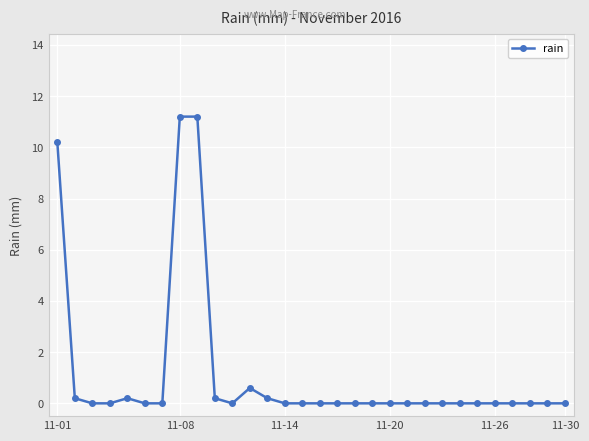

What is the value of the 9th point from the left?

11.2